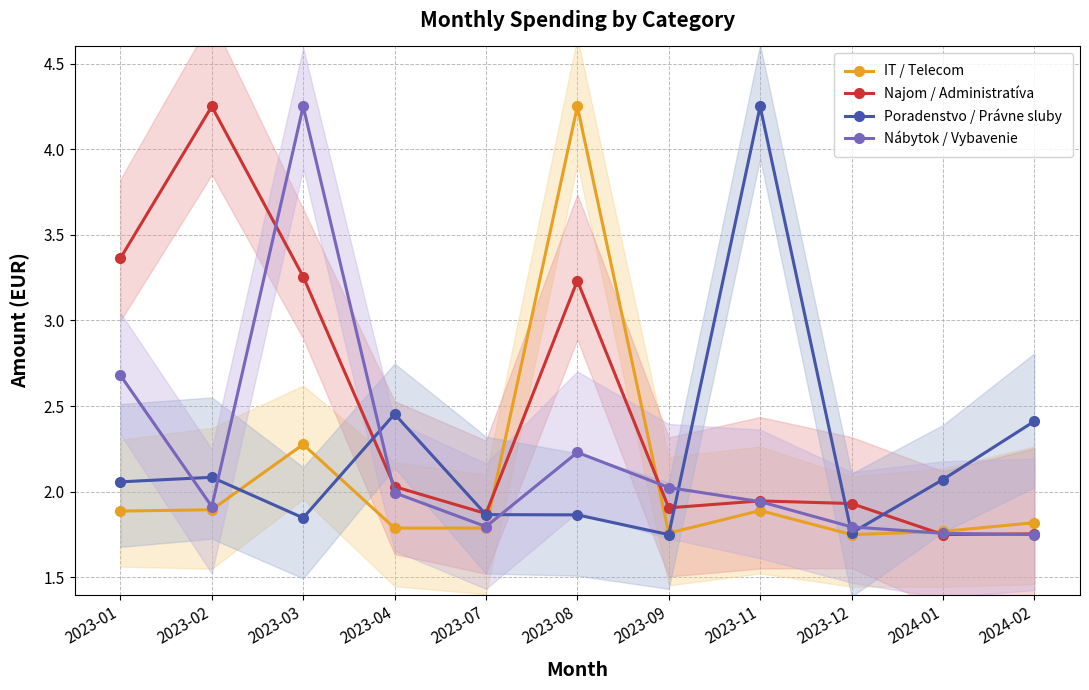

Where is the first local minimum for Nábytok / Vybavenie?

2023-02